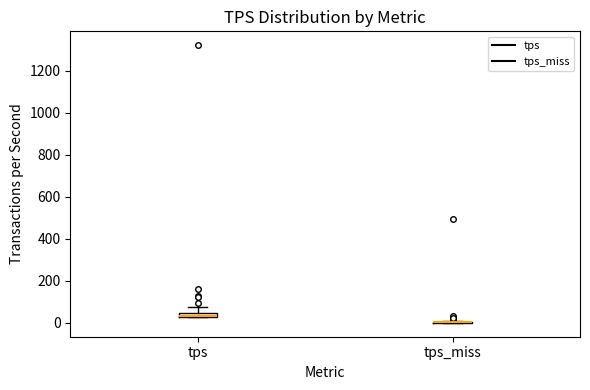

Where does the upper whisker of the box for tps end on the y-axis? The values are not printed on the chart, so give them approximately, as read against the axis.

80